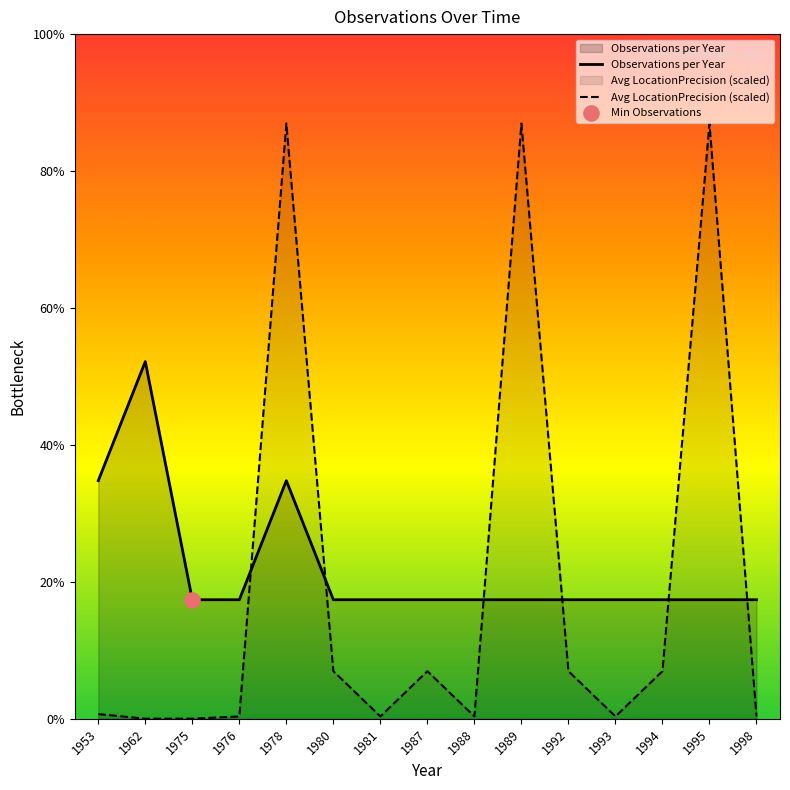

At how many categories does at least one series exceed 4?

3